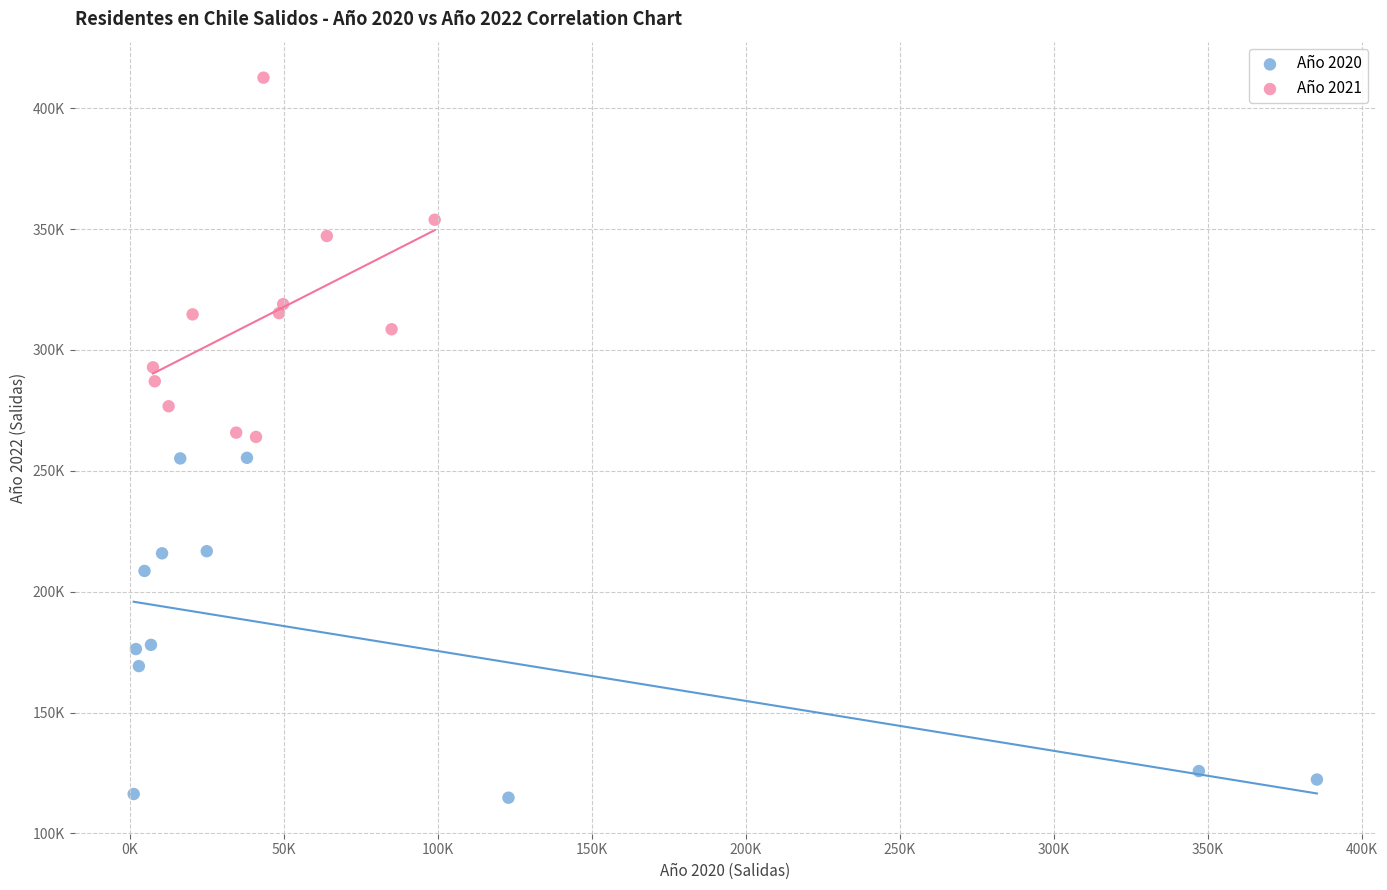

Which series contains the lowest Y value?

Año 2020